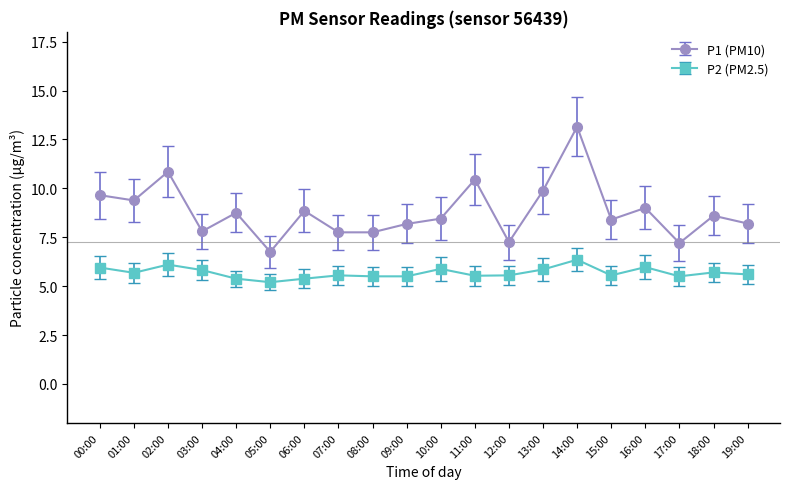

Which series has the largest range (max minus min)?

P1 (PM10)